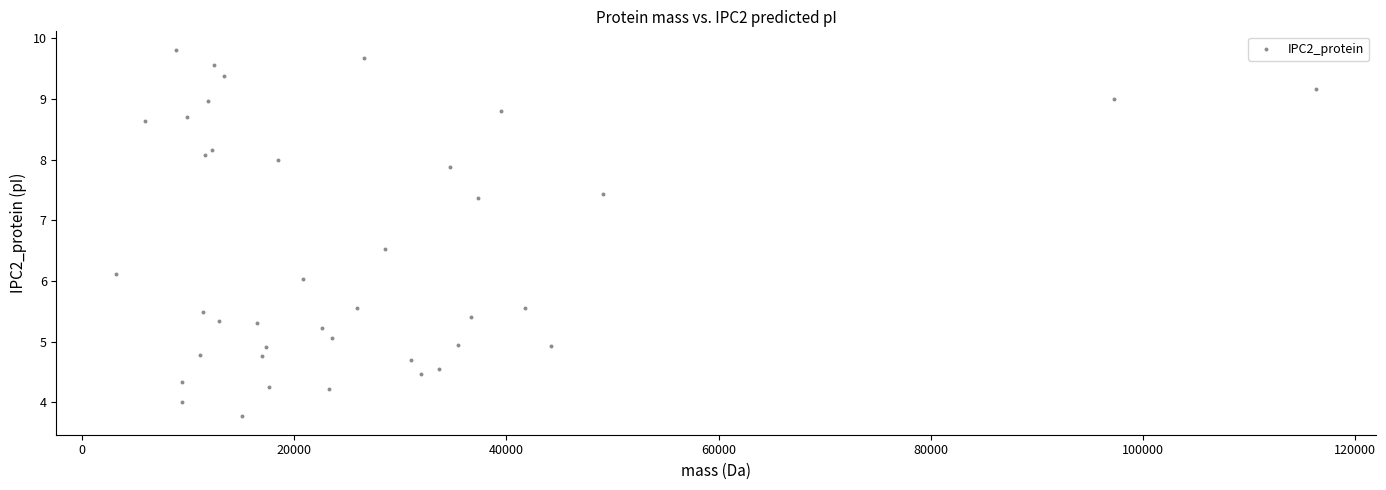

What is the range of Y values (max minus min)?

6.0